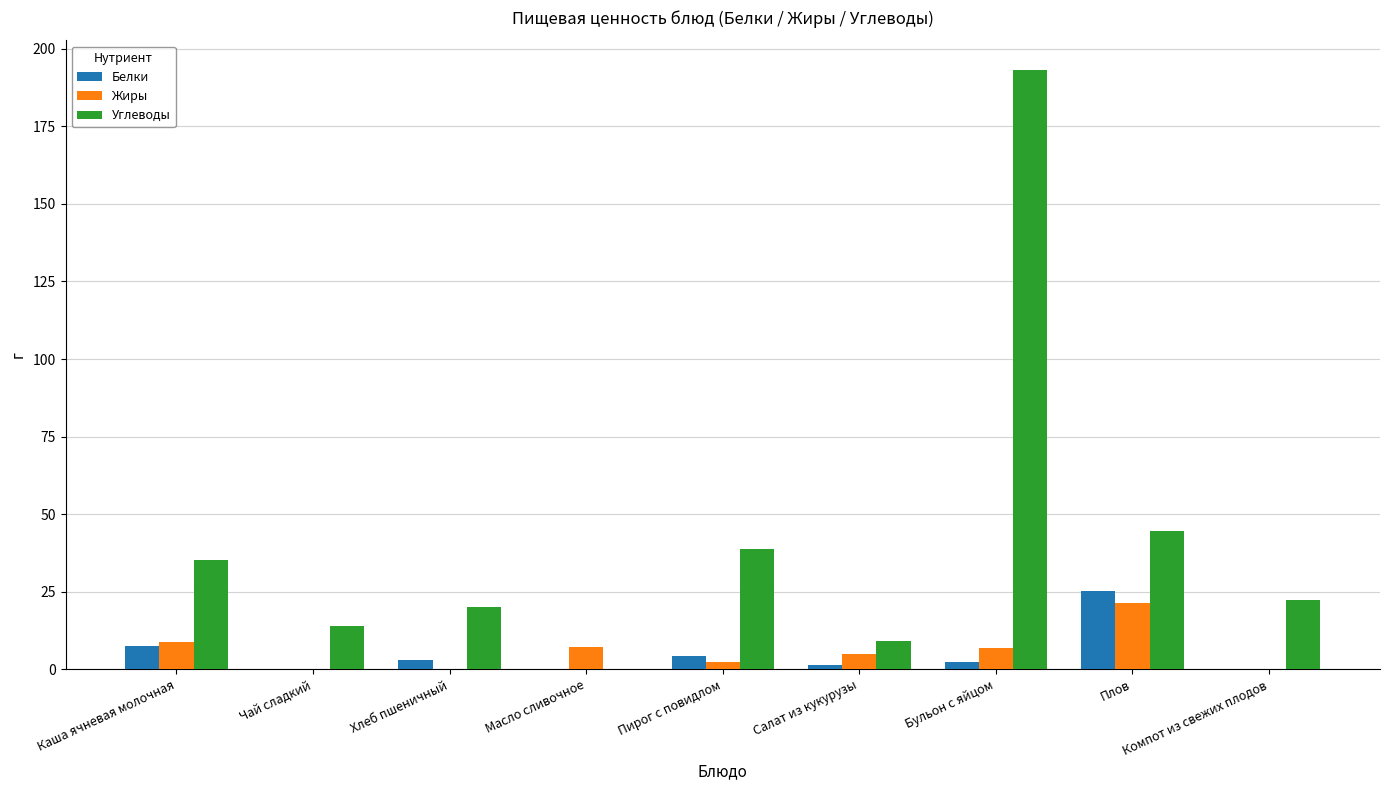

What is the sum of all Жиры values?

51.8